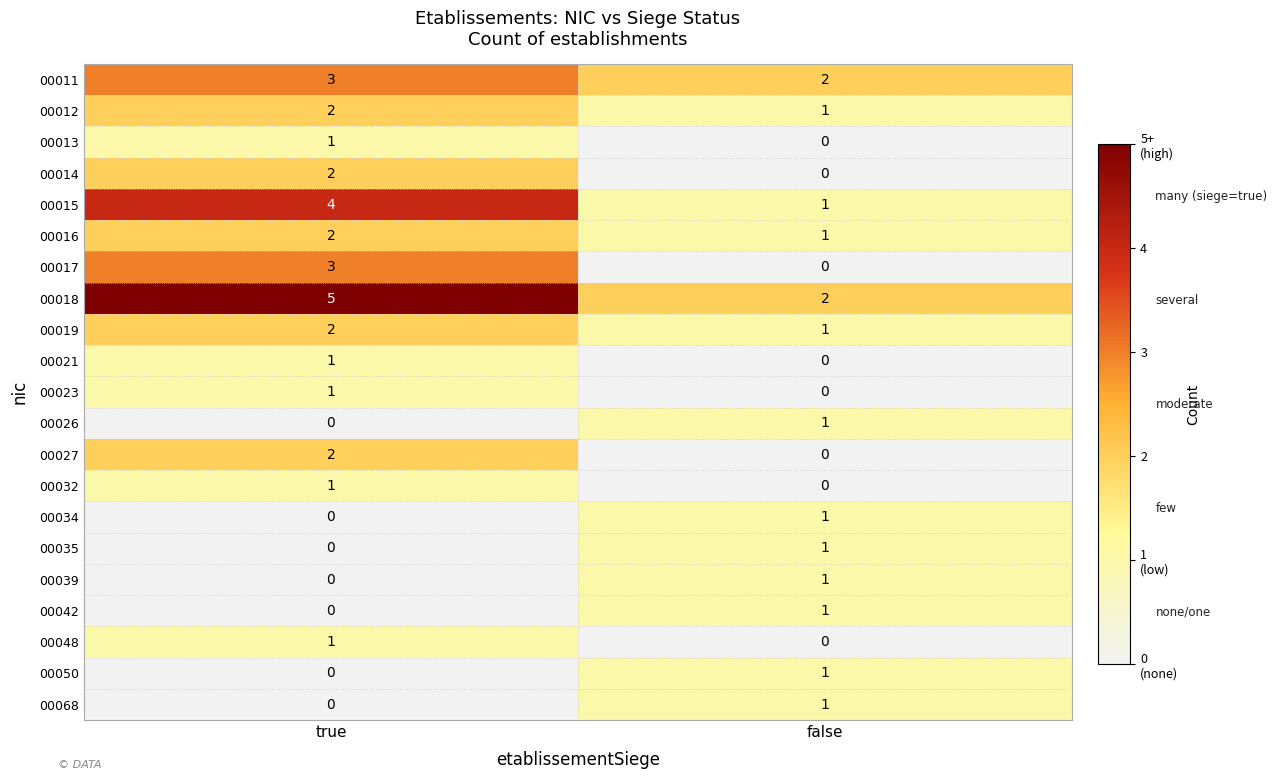

Count the number of categories in the chart.

2